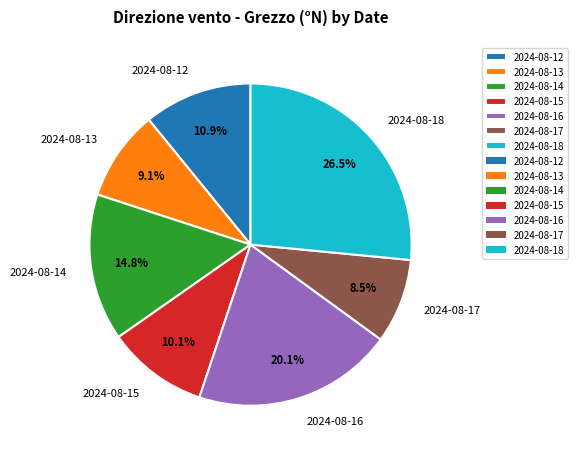

Is there a majority slice in this chart?

No